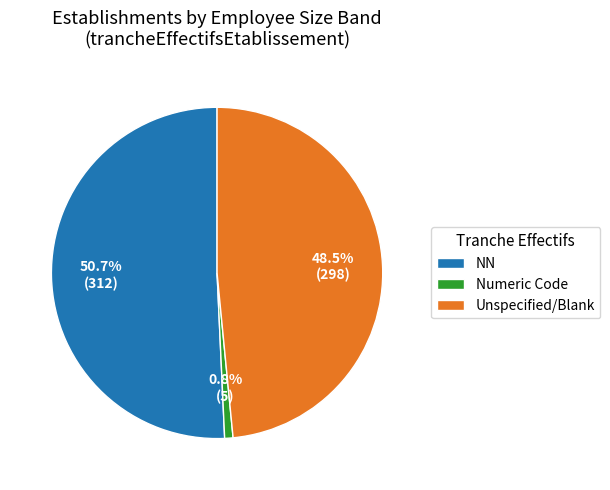

To the nearest percent, what is the difference between the largest and smallest slice percentages?

50%